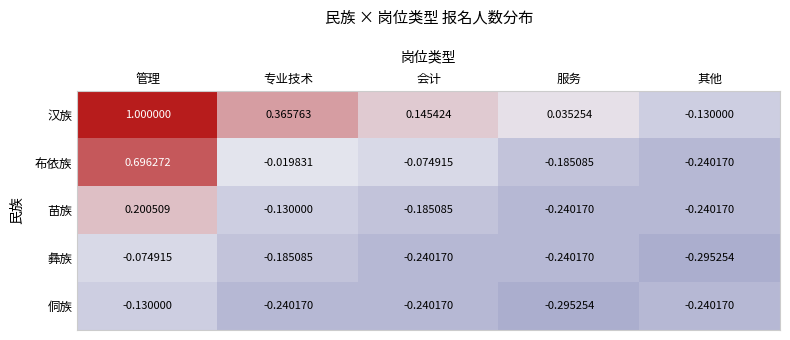

At which category does the chart reach its peak across all series?

管理